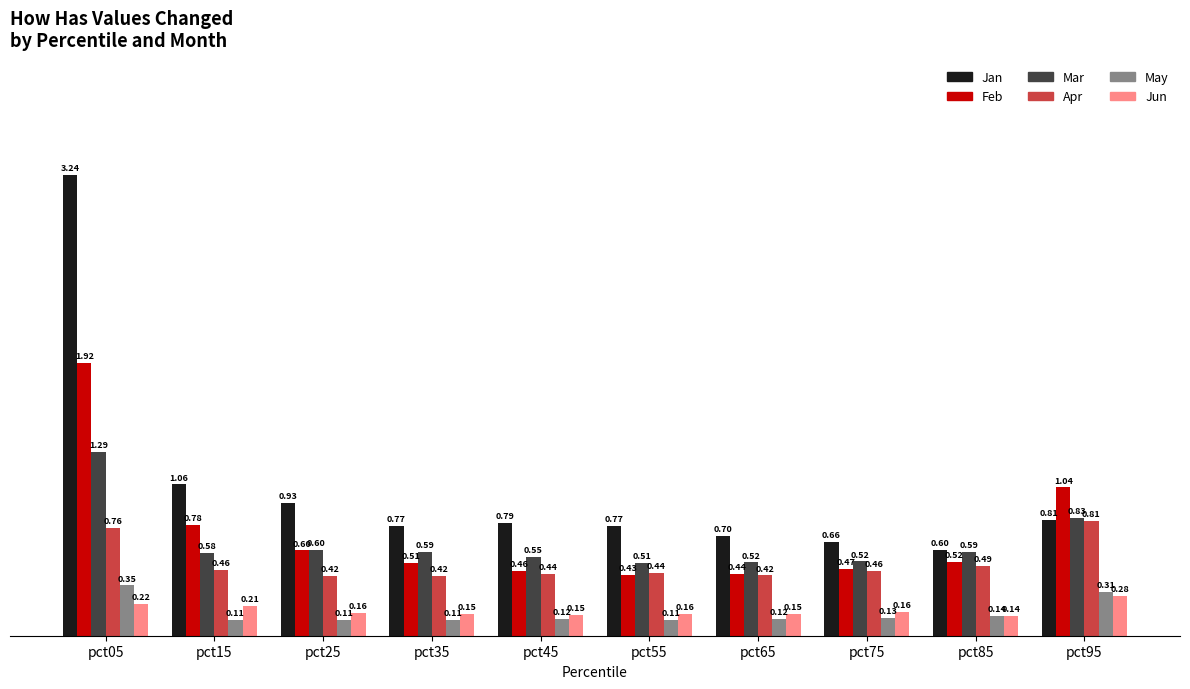

What is the sum of all Apr values?

5.1